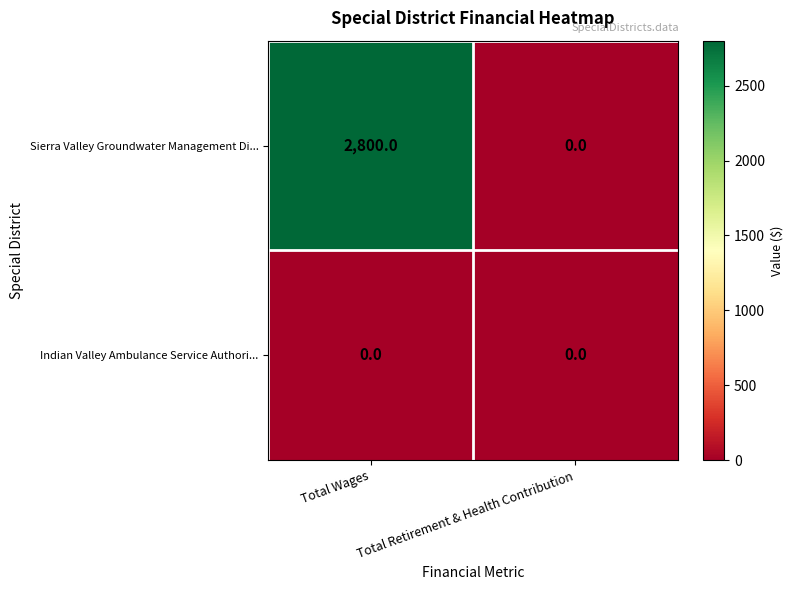

Which series has the largest range (max minus min)?

Sierra Valley Groundwater Management Di...